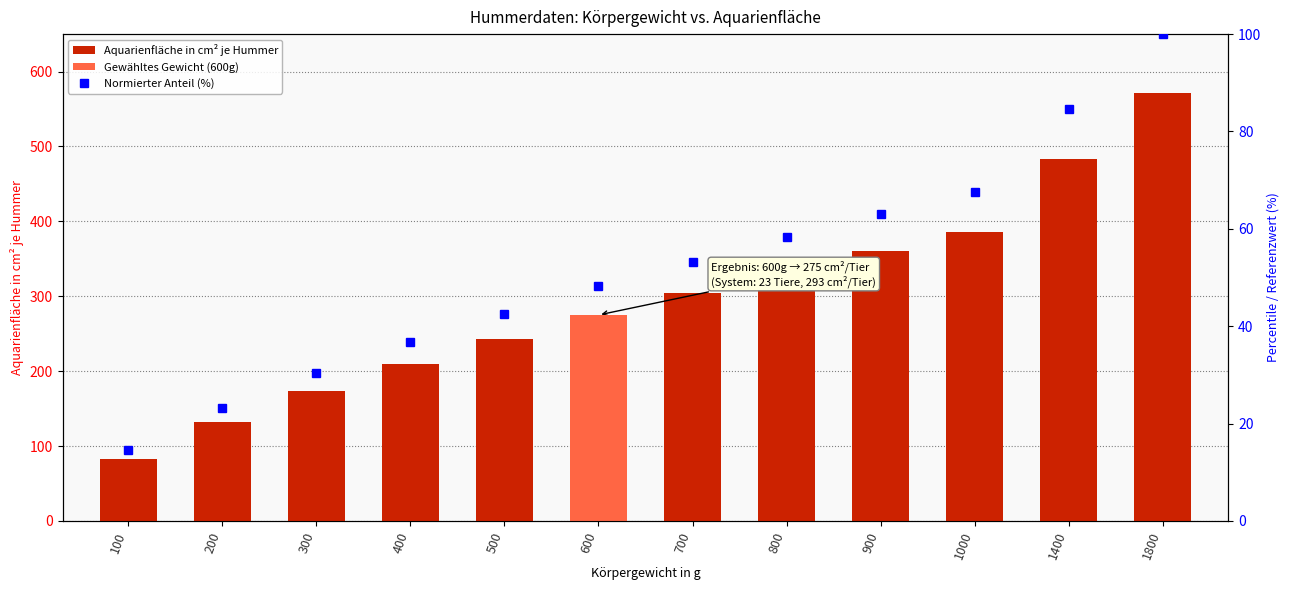

What is the difference between the maximum and minimum values in the Aquarienfläche in cm² je Hummer series?

488.0